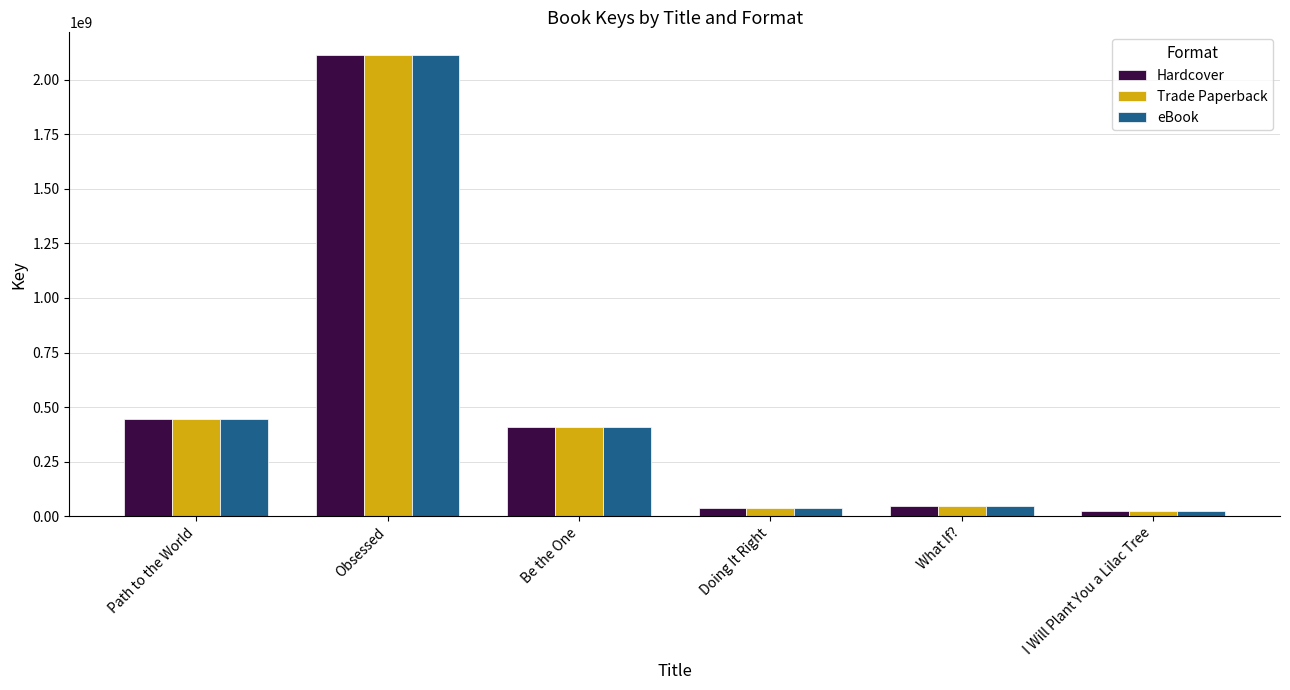

How many bars are there in total?

18